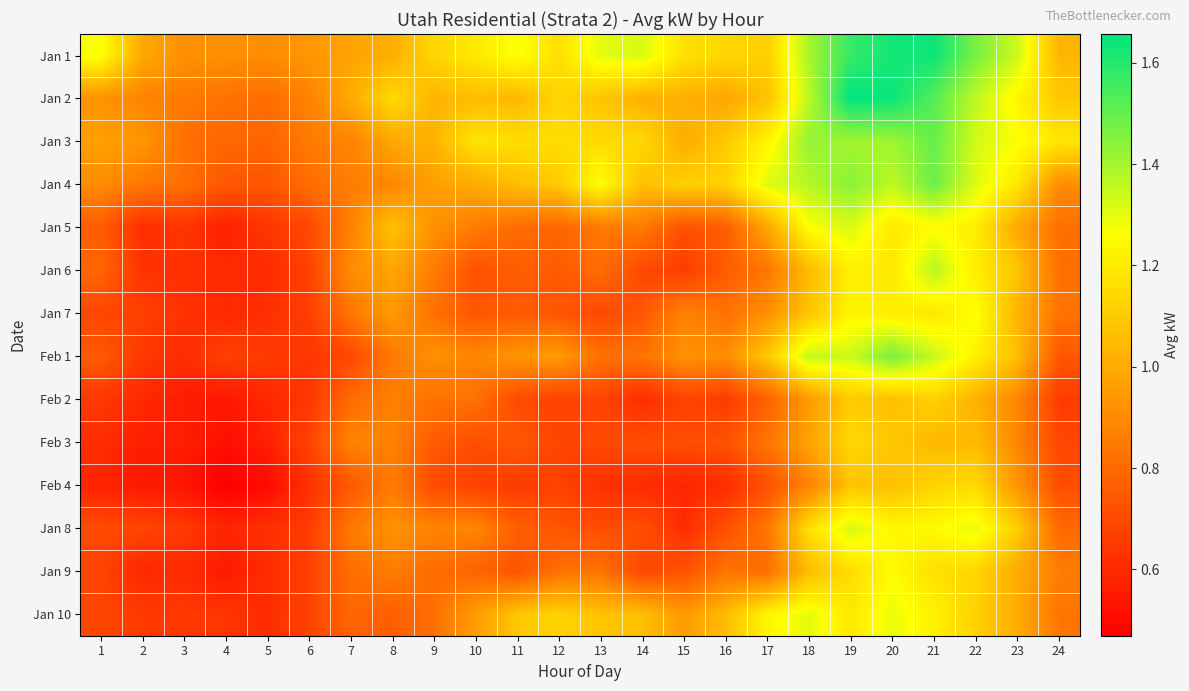

At how many categories does at least one series exceed 0?

24